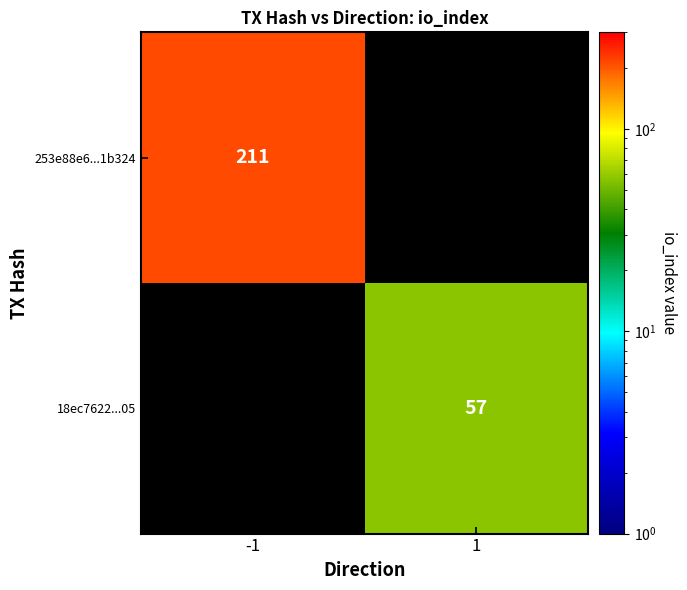

The 253e88e6...1b324 series shows 141 at -1. True or false?

False